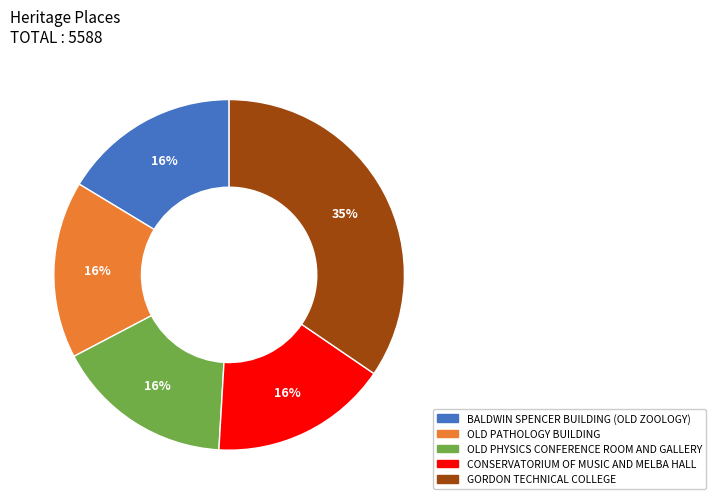

Is it true that BALDWIN SPENCER BUILDING (OLD ZOOLOGY) is 16% of the pie?

True